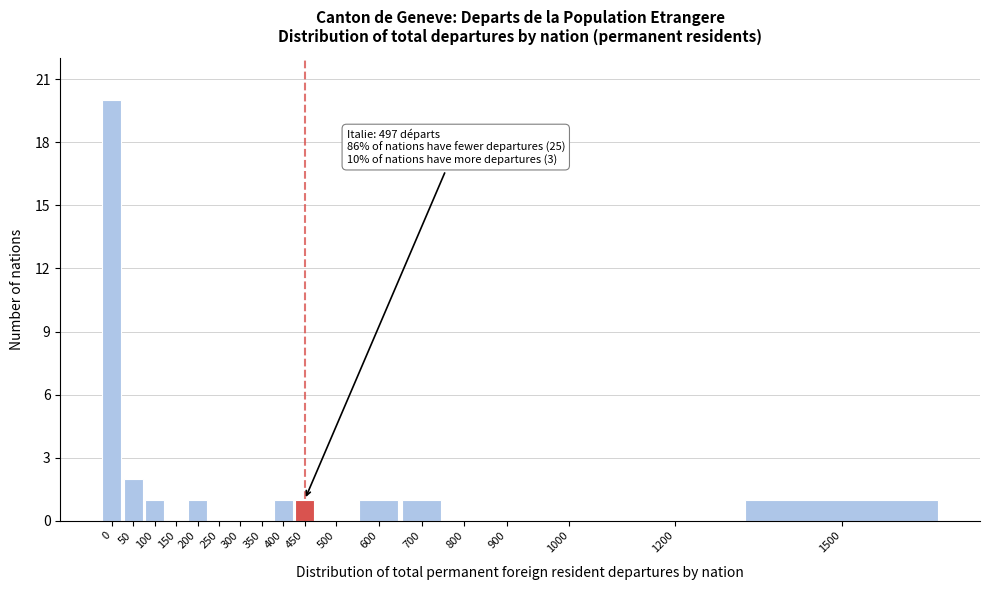

Reading right to left, list all the values displayed in this chart.

1500=1	1200=0	1000=0	900=0	800=0	700=1	600=1	500=0	450=1	400=1	350=0	300=0	250=0	200=1	150=0	100=1	50=2	0=20